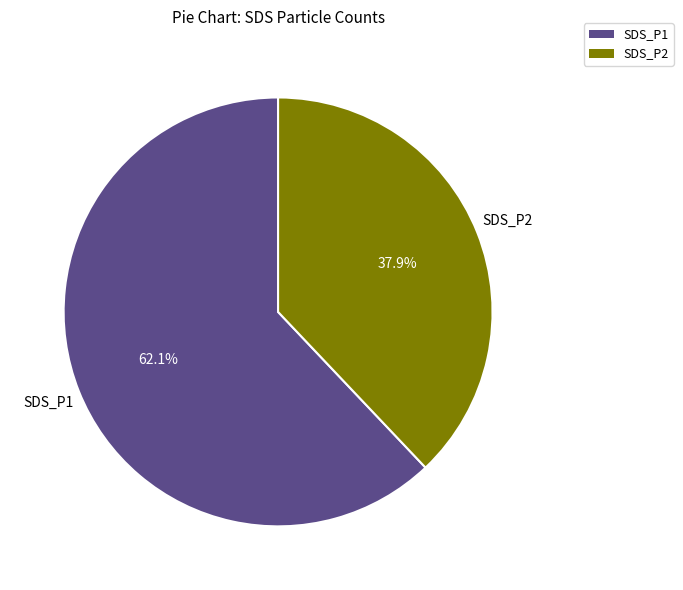

Does any single category account for the majority?

Yes